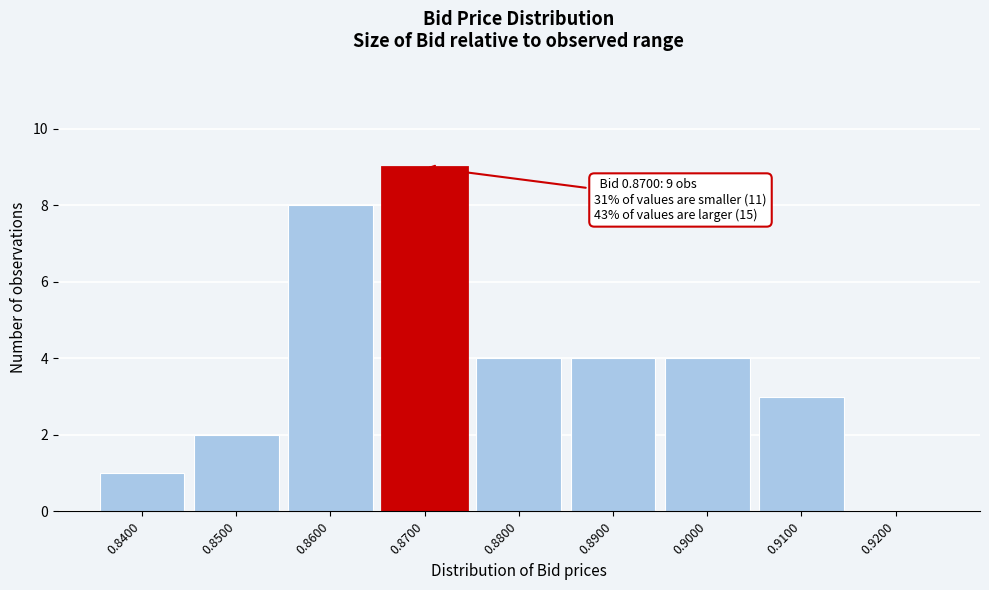

Which range on the x-axis has the tallest bar?

0.865 to 0.875